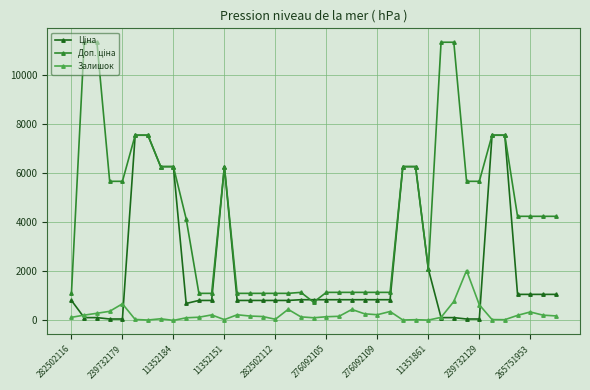

What is the greatest value displayed?

11334.0